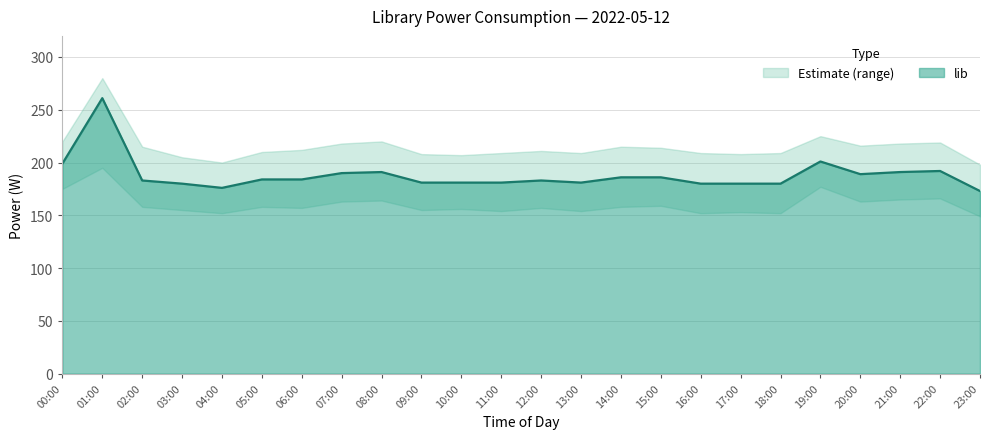

Reading left to right, extract all data points from this chart.

00:00=199	01:00=261	02:00=183	03:00=180	04:00=176	05:00=184	06:00=184	07:00=190	08:00=191	09:00=181	10:00=181	11:00=181	12:00=183	13:00=181	14:00=186	15:00=186	16:00=180	17:00=180	18:00=180	19:00=201	20:00=189	21:00=191	22:00=192	23:00=173